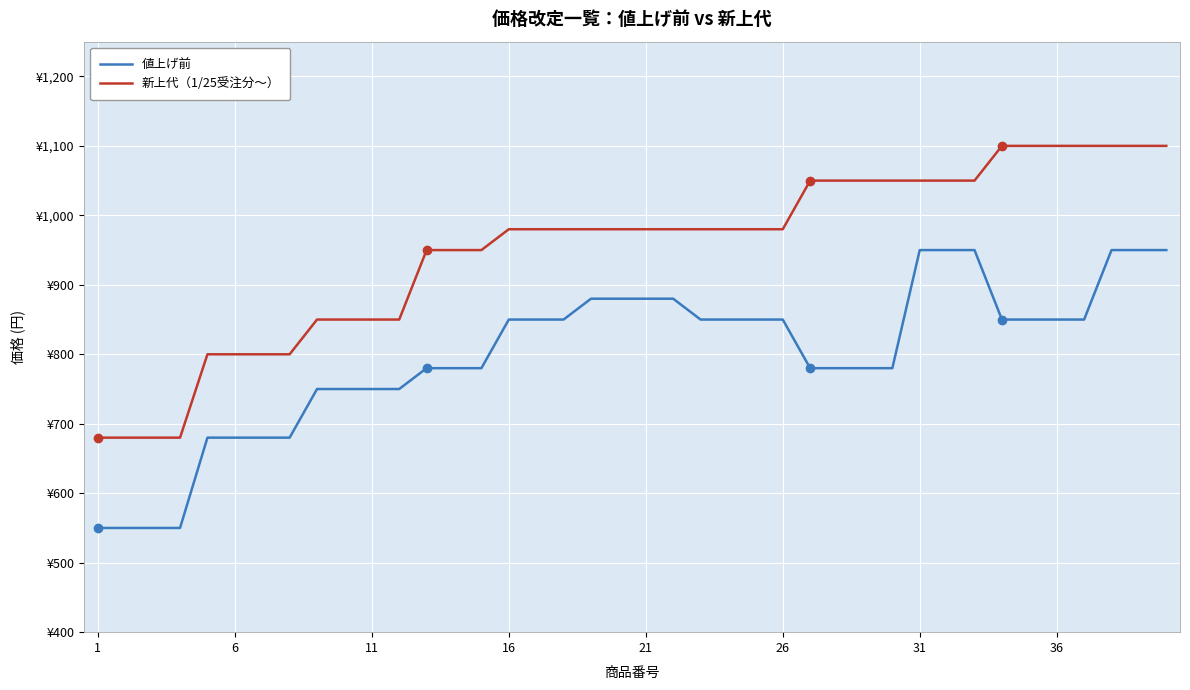

What are all the series names shown in the legend?

値上げ前, 新上代（1/25受注分～）